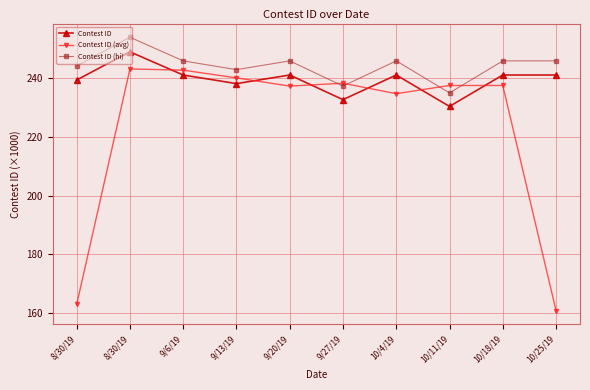

Reading left to right, transcribe all the data shown in this chart.

Contest ID: 8/30/19=239.4	8/30/19=249.0	9/6/19=241.1	9/13/19=238.2	9/20/19=241.1	9/27/19=232.7	10/4/19=241.1	10/11/19=230.4	10/18/19=241.1	10/25/19=241.1
Contest ID (avg): 8/30/19=162.8	8/30/19=243.2	9/6/19=242.8	9/13/19=240.1	9/20/19=237.3	9/27/19=238.3	10/4/19=234.7	10/11/19=237.5	10/18/19=237.5	10/25/19=160.7
Contest ID (hi): 8/30/19=244.2	8/30/19=254.0	9/6/19=245.9	9/13/19=242.9	9/20/19=245.9	9/27/19=237.4	10/4/19=245.9	10/11/19=235.0	10/18/19=245.9	10/25/19=245.9